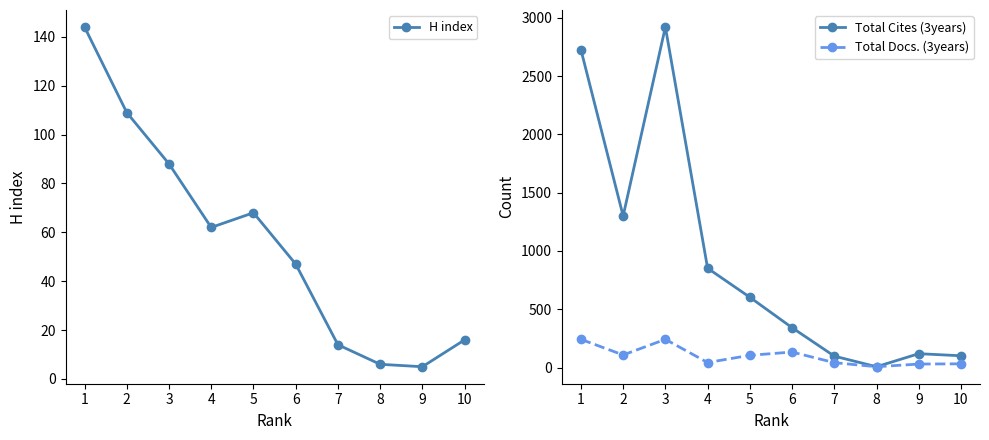

What is the lowest value of the Total Cites (3years) series?

7